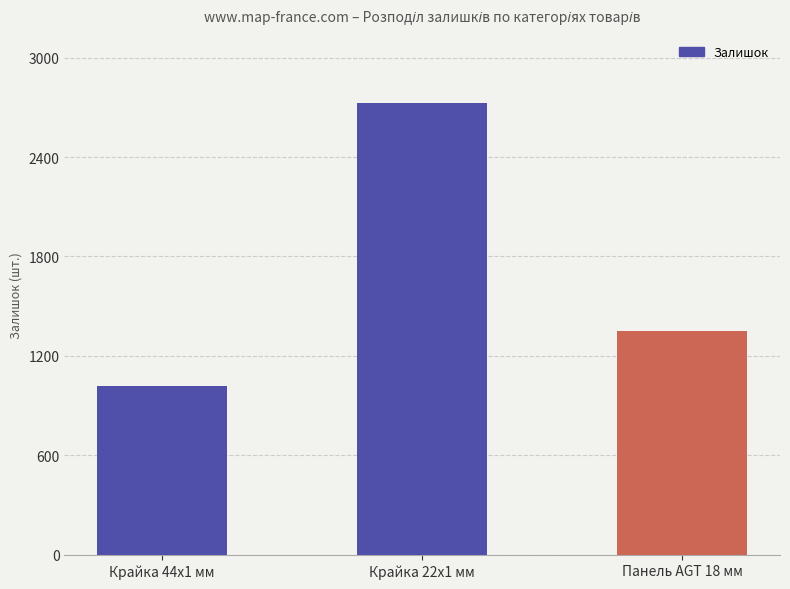

At which label does the data first exceed 1352?

Крайка 22x1 мм